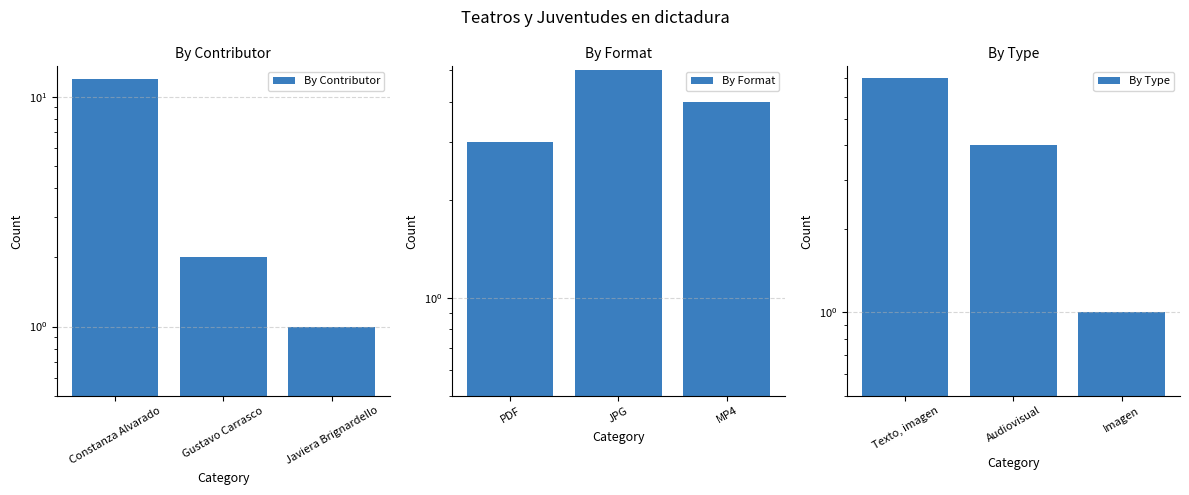

Reading left to right, transcribe all the data shown in this chart.

By Contributor: 12	2	1
By Format: 3	5	4
By Type: 7	4	1